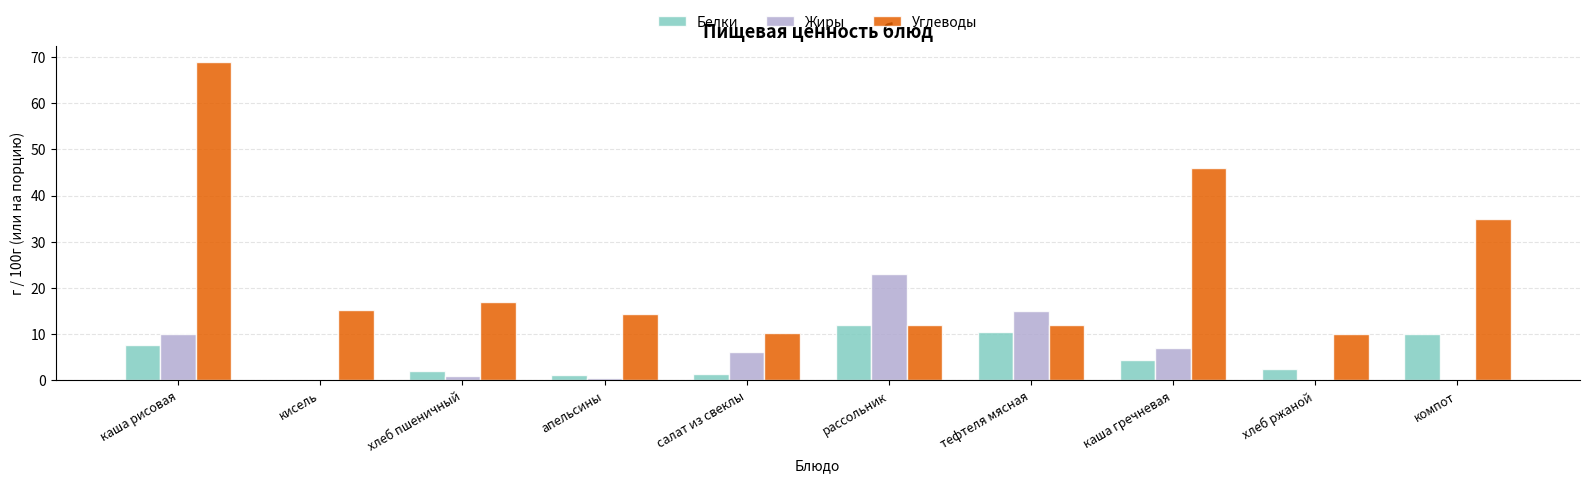

True or false: Углеводы has a value of 10.0 at хлеб ржаной.

True